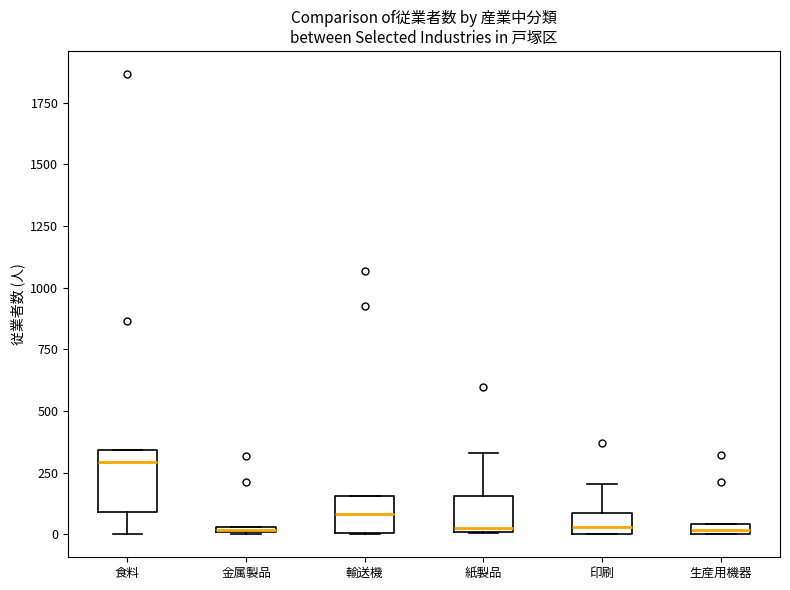

Where is the upper edge of the box for 生産用機器 on the y-axis? The values are not printed on the chart, so give them approximately, as read against the axis.

50